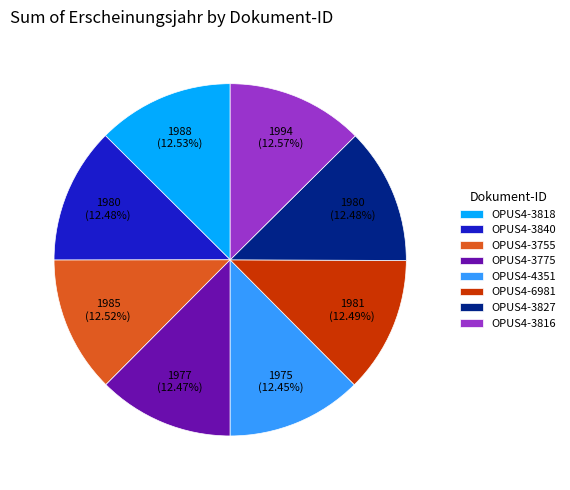

What is the ratio of the value at OPUS4-6981 to the value at OPUS4-3775?

1.0